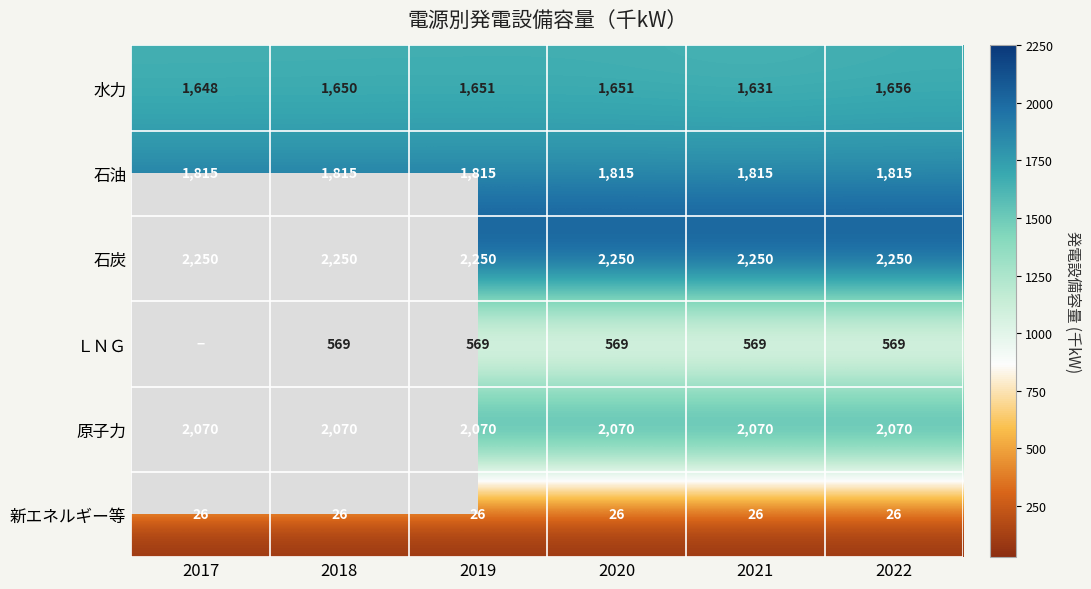

What is the highest value of the 石油 series?

1815